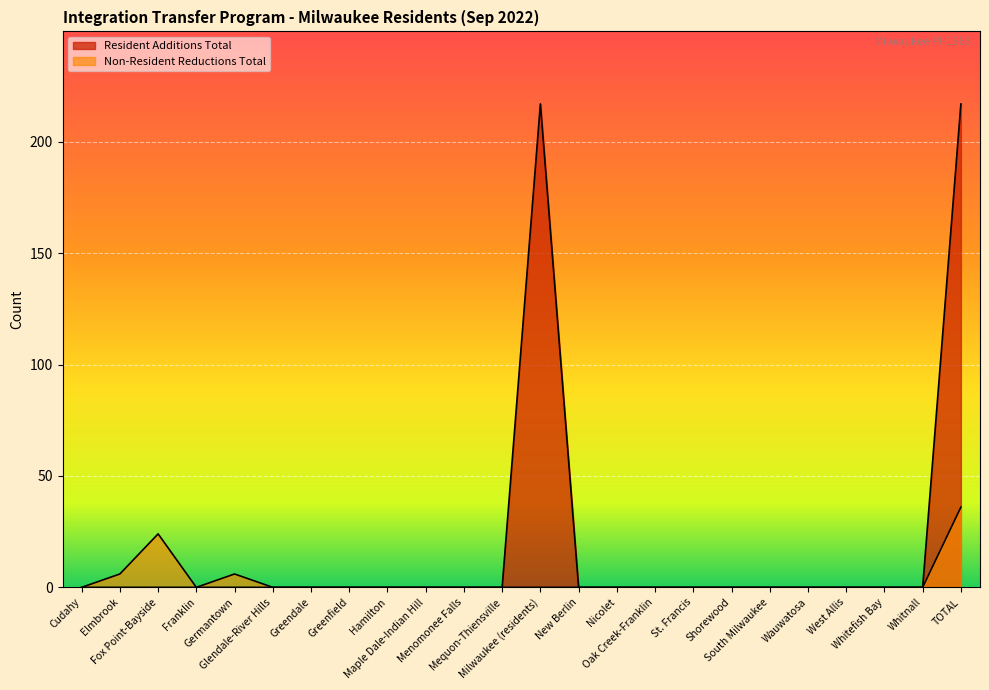

Is it true that Non-Resident Reductions Total equals 0 at Mequon-Thiensville?

True